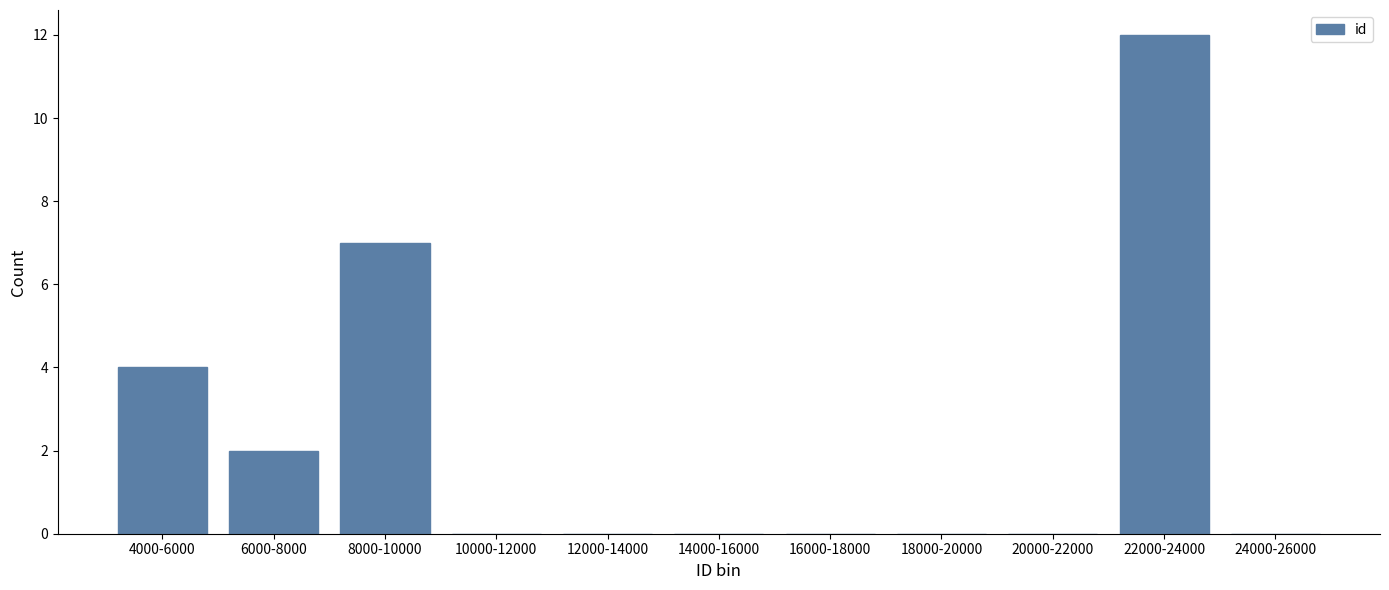

Reading left to right, extract all data points from this chart.

4000-6000=4	6000-8000=2	8000-10000=7	10000-12000=0	12000-14000=0	14000-16000=0	16000-18000=0	18000-20000=0	20000-22000=0	22000-24000=12	24000-26000=0